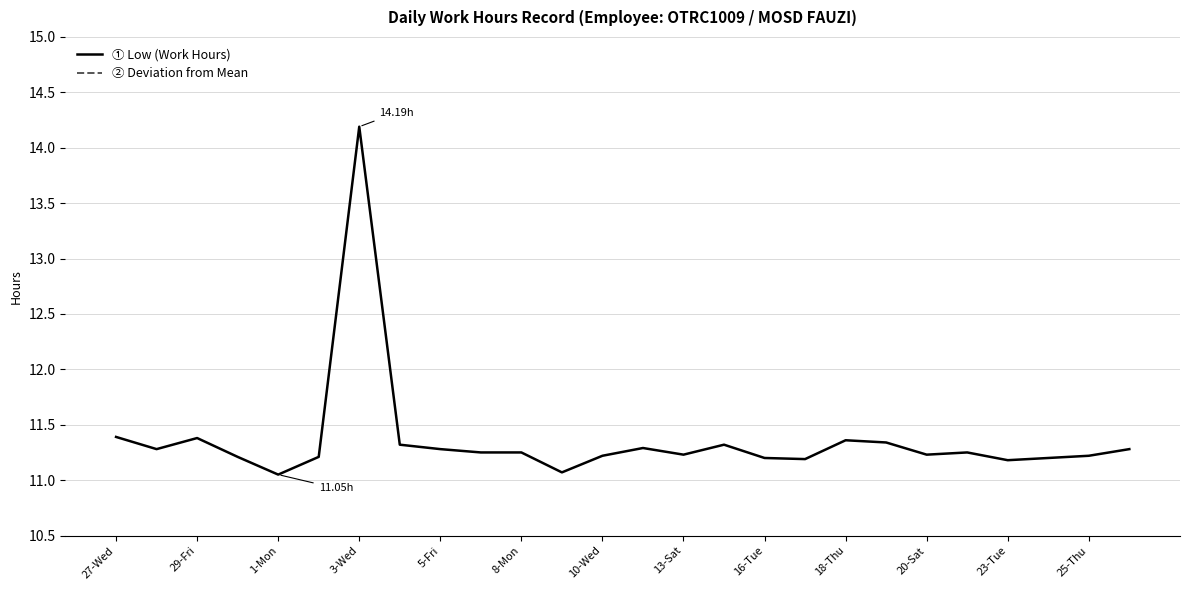

Where does the Deviation from Mean series first go above 0?

3-Wed